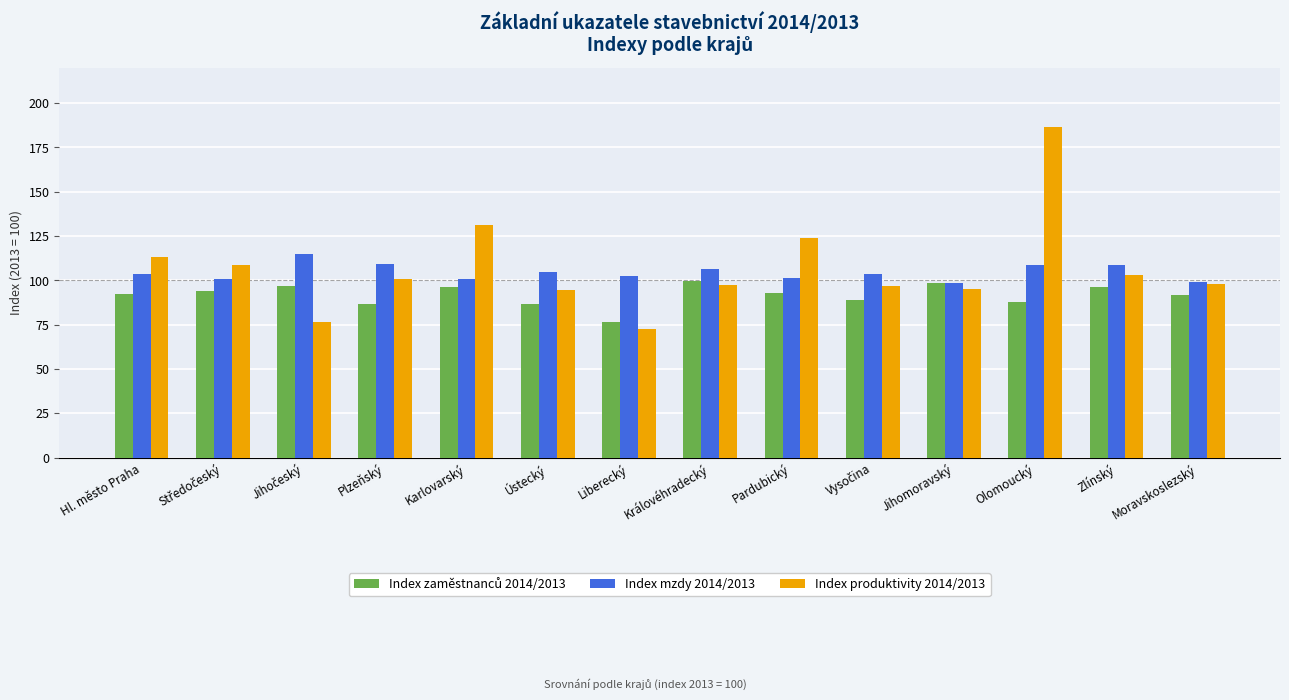

How many bars are there in each group?

3